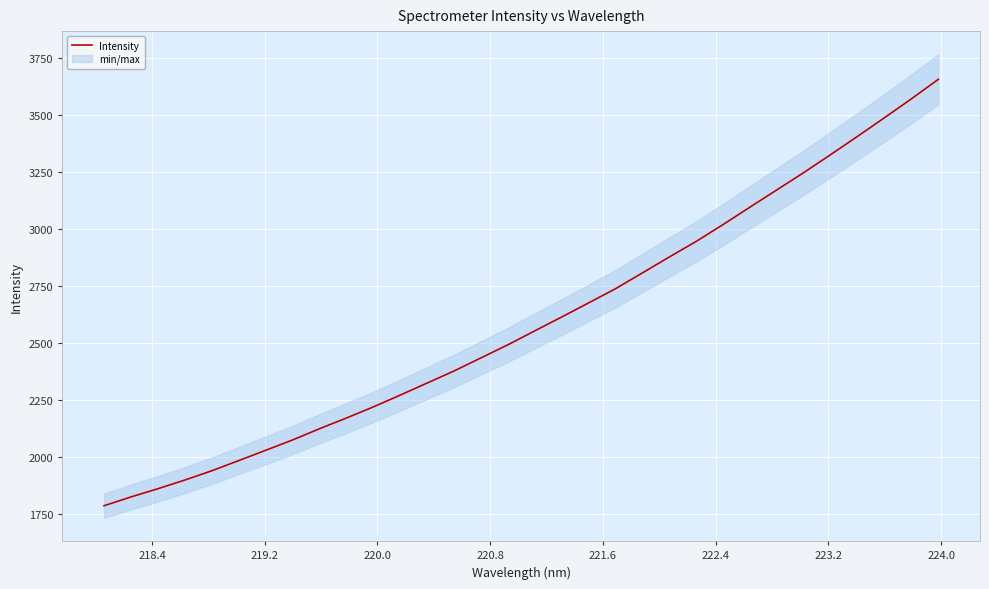

What is the minimum value for Intensity?

1788.2